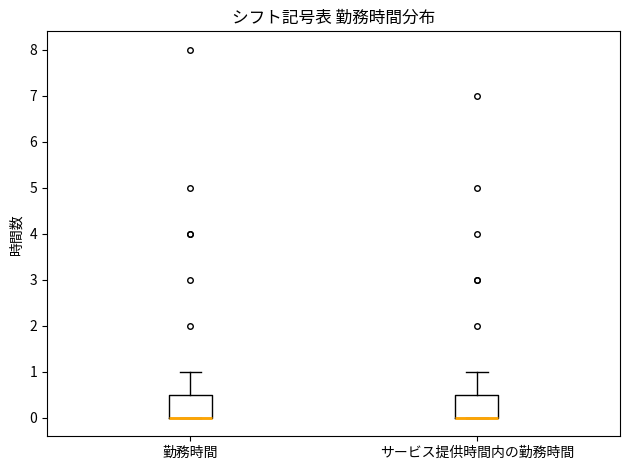

Reading left to right, read every box against the y-axis: the position of its median line, the range the box covers, and the ends of its whiskers. The values are not printed on the chart, so give them approximately, as read against the axis.

勤務時間: median 0.0 (drawn on the box's lower edge), box 0.0 to 0.5, whiskers 0.0 to 1.0
サービス提供時間内の勤務時間: median 0.0 (drawn on the box's lower edge), box 0.0 to 0.5, whiskers 0.0 to 1.0